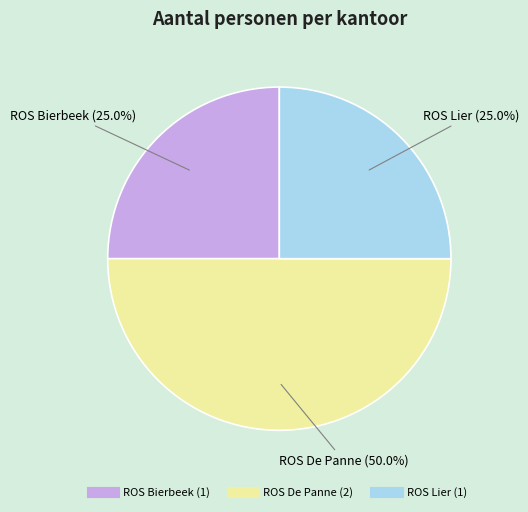

True or false: ROS Lier accounts for 16% of the total.

False